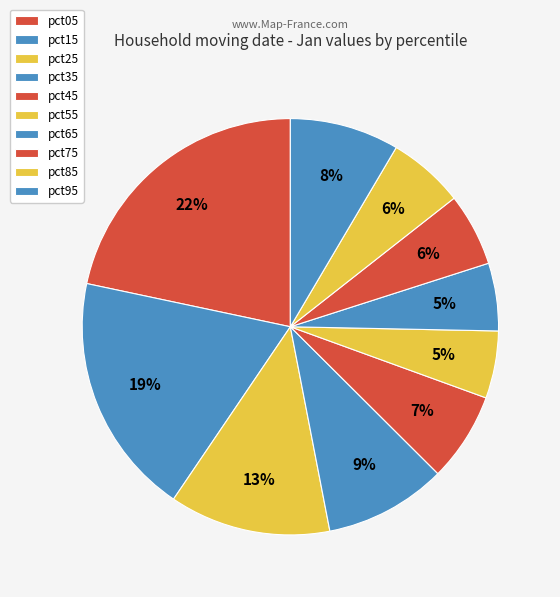

To the nearest percent, what percentage of the pie is pct45?

7%